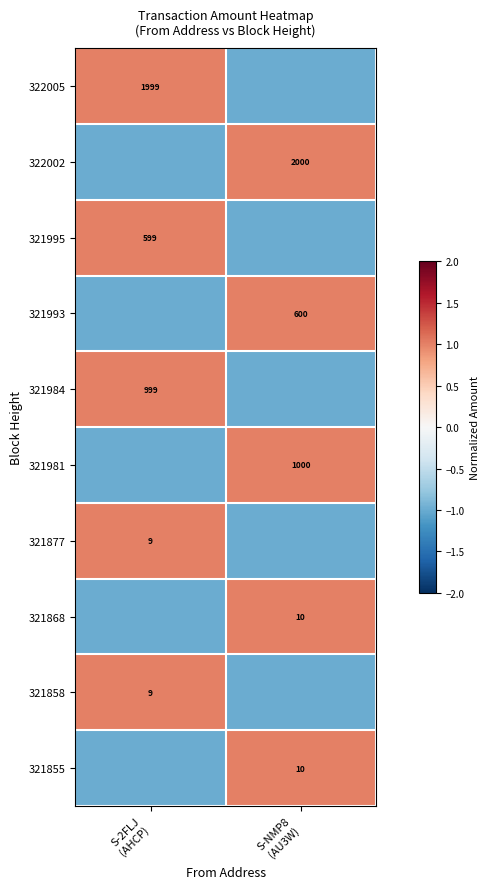

Where is 321993 nearest to the value 0?

S-2FLJ (AHCP)